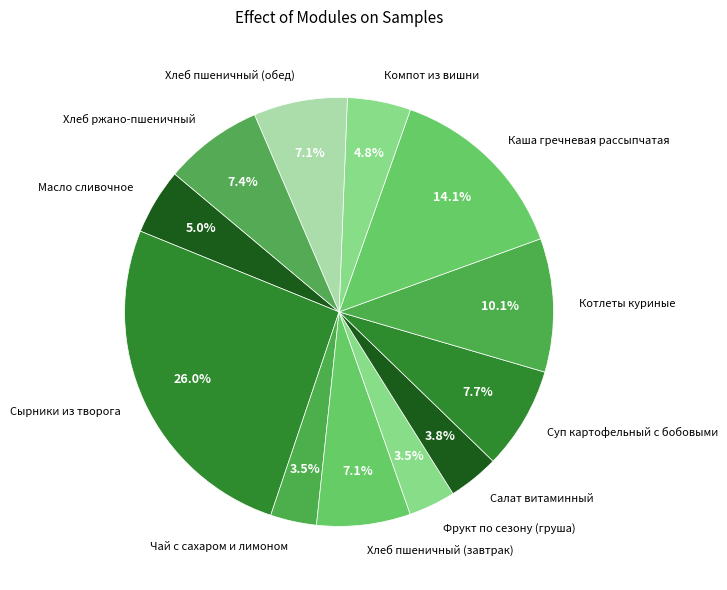

To the nearest percent, what is the combined percentage of Каша гречневая рассыпчатая and Котлеты куриные?

24%